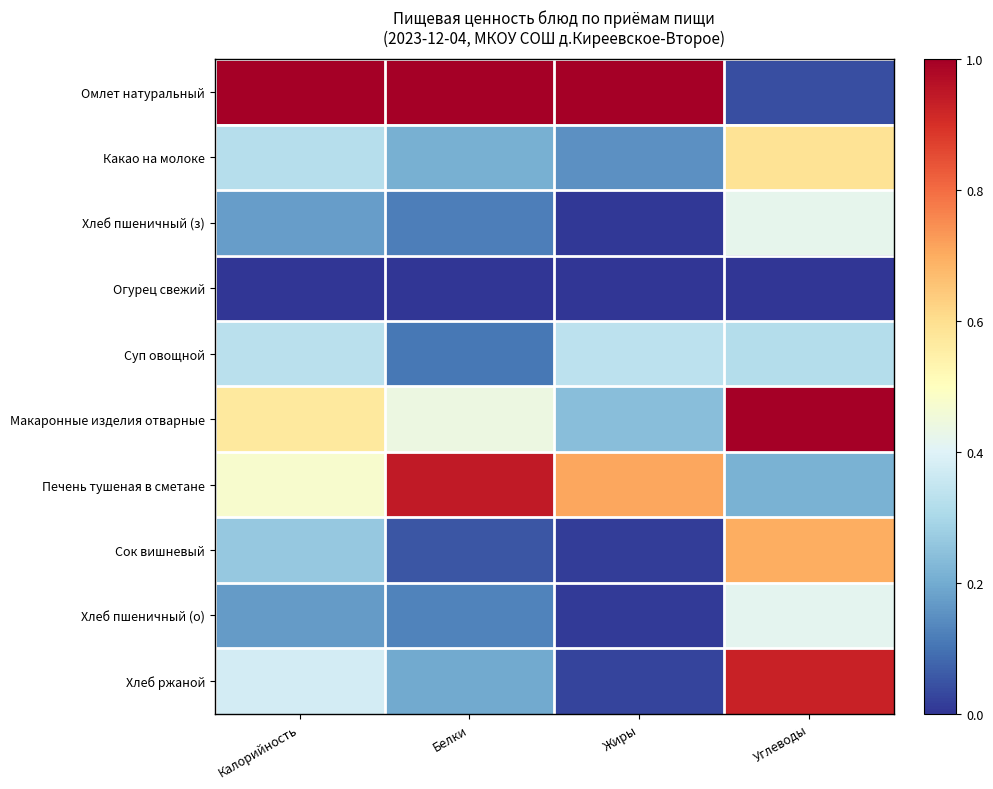

Which label corresponds to the largest value in the chart?

Калорийность